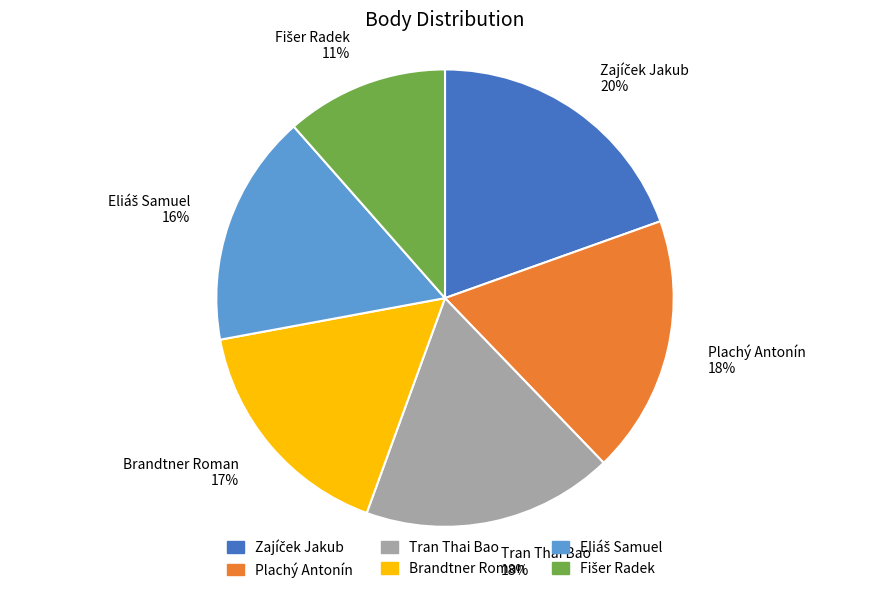

To the nearest percent, what is the average slice percentage?

17%